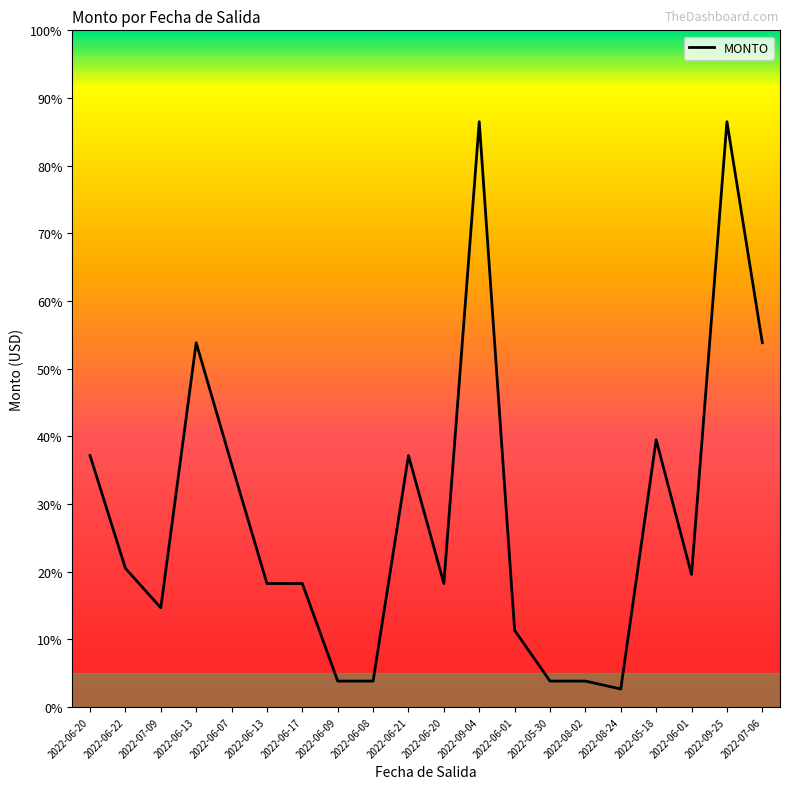

Between 2022-06-07 and 2022-06-17, which is larger?

2022-06-07